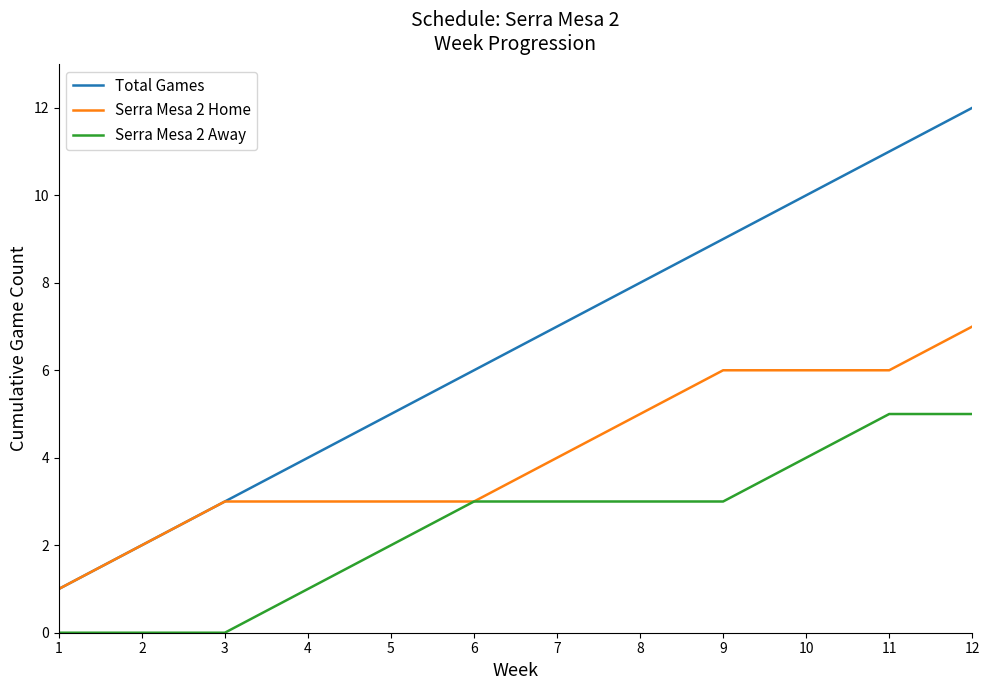

How many categories are shown in the chart?

12